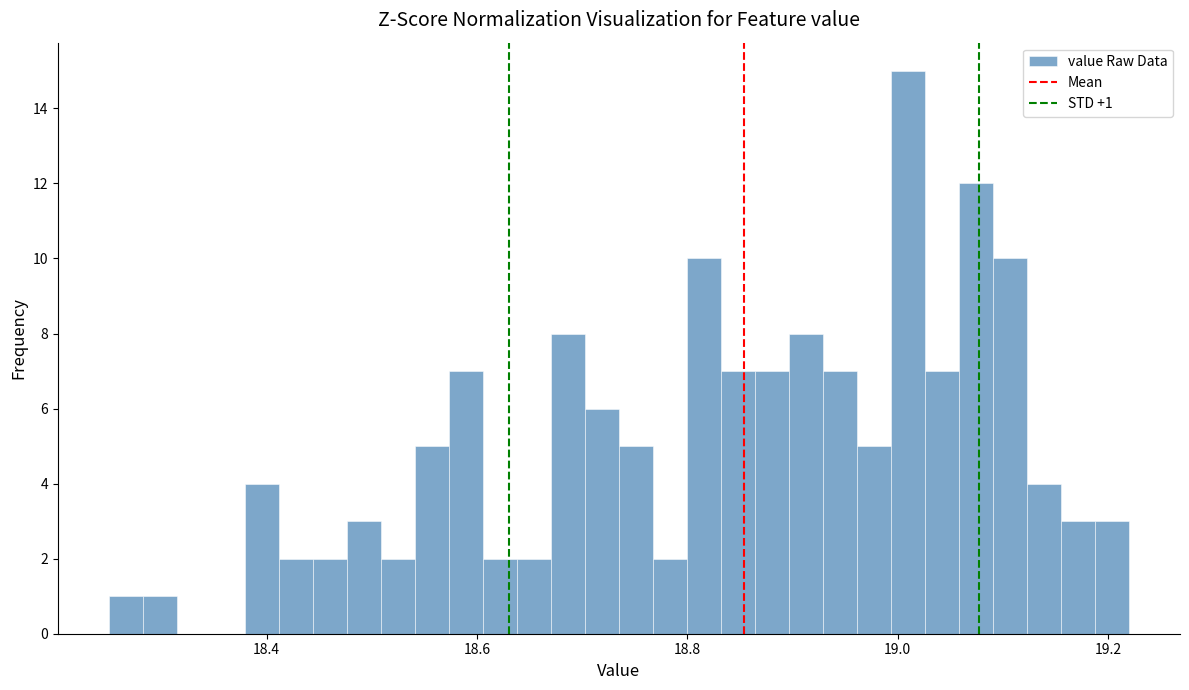

Read against the x-axis, roughly where is the centre of the tallest bar?

19.00